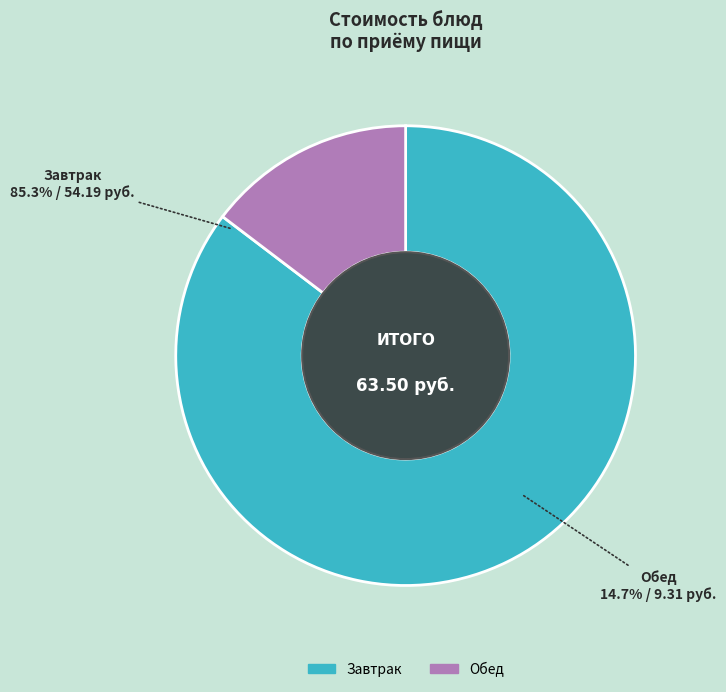

Is it true that кофейный напиток с молоком is 5% of the pie?

False